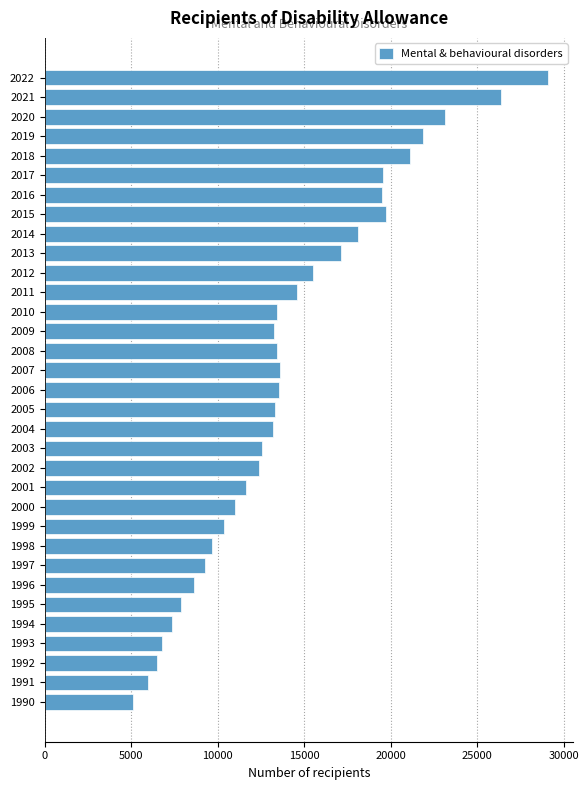

The chart shows a value of 21363 at 2010. True or false?

False